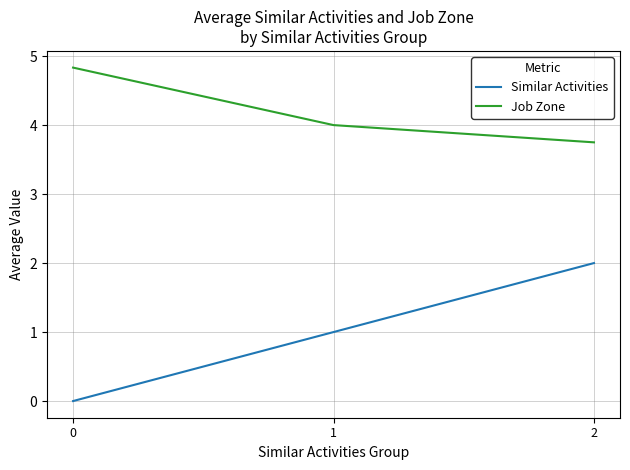

At how many categories does at least one series exceed 2?

3